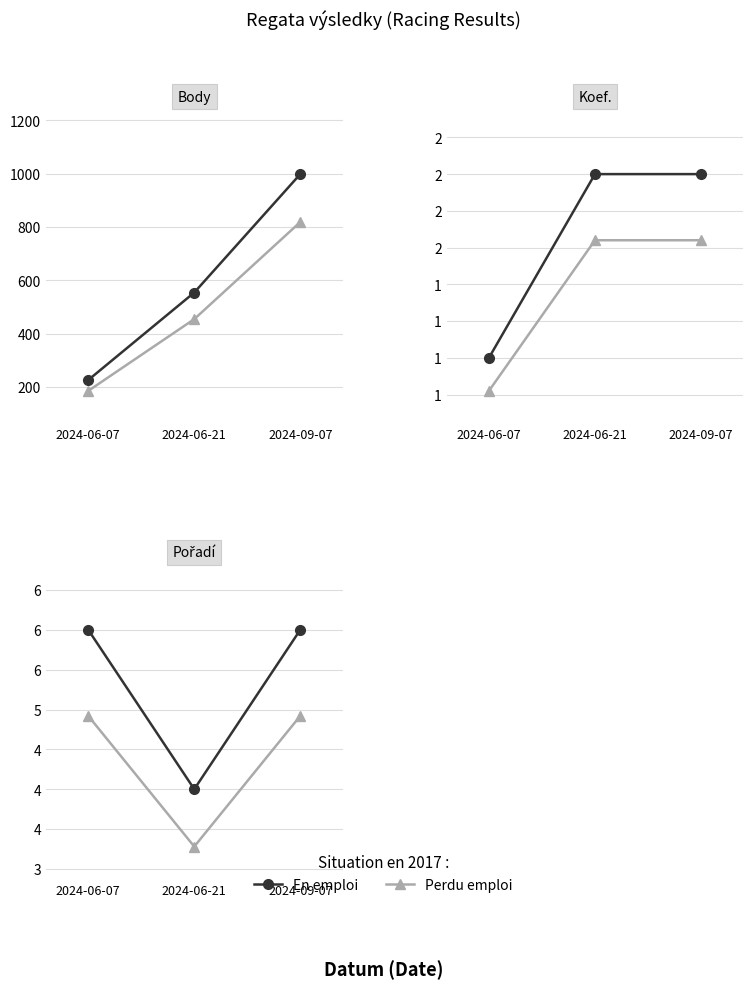

Which series has the largest range (max minus min)?

En emploi